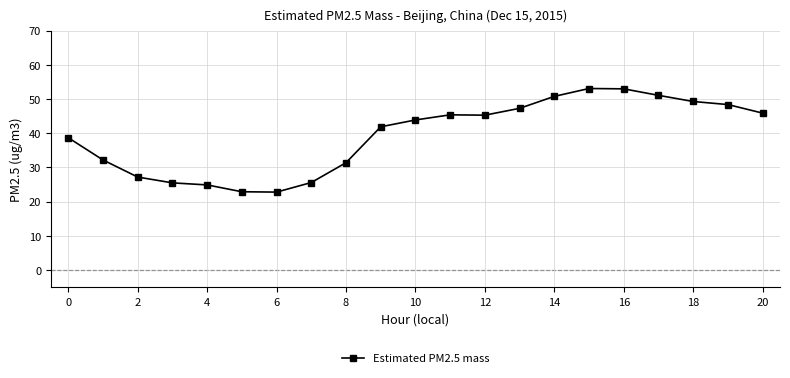

What is the value of the 17th point from the left?

53.0